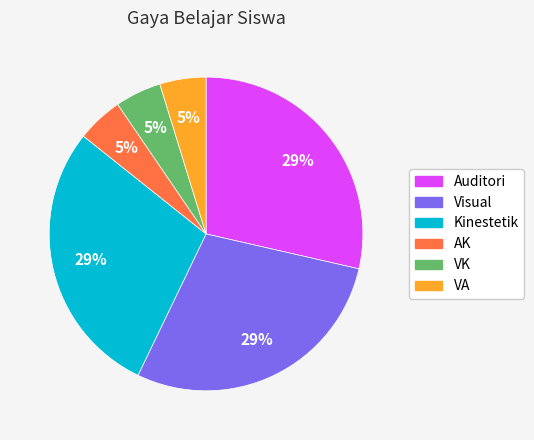

To the nearest percent, what percentage of the pie is AK?

5%